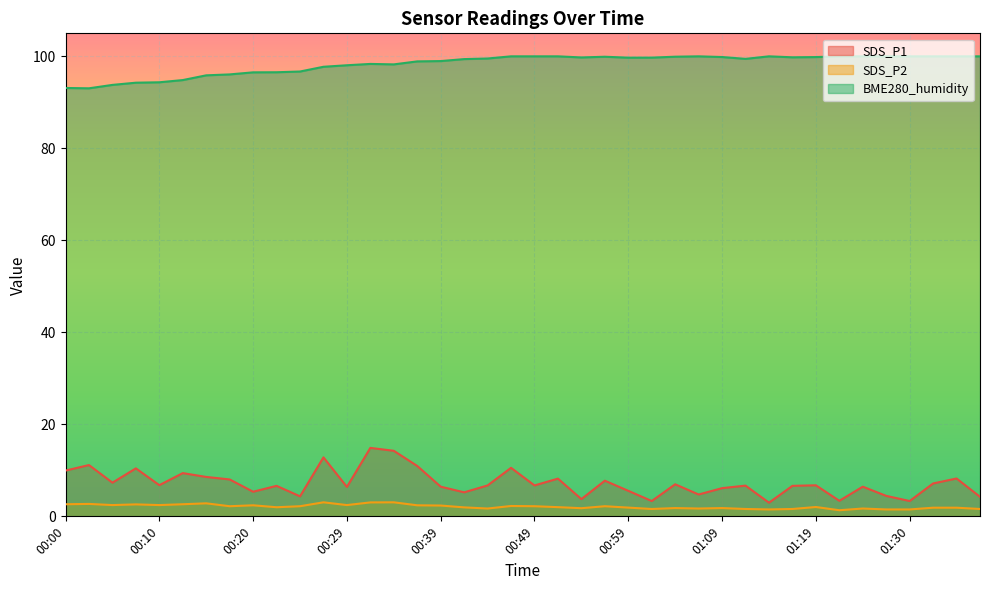

At which label does BME280_humidity reach its peak?

00:46